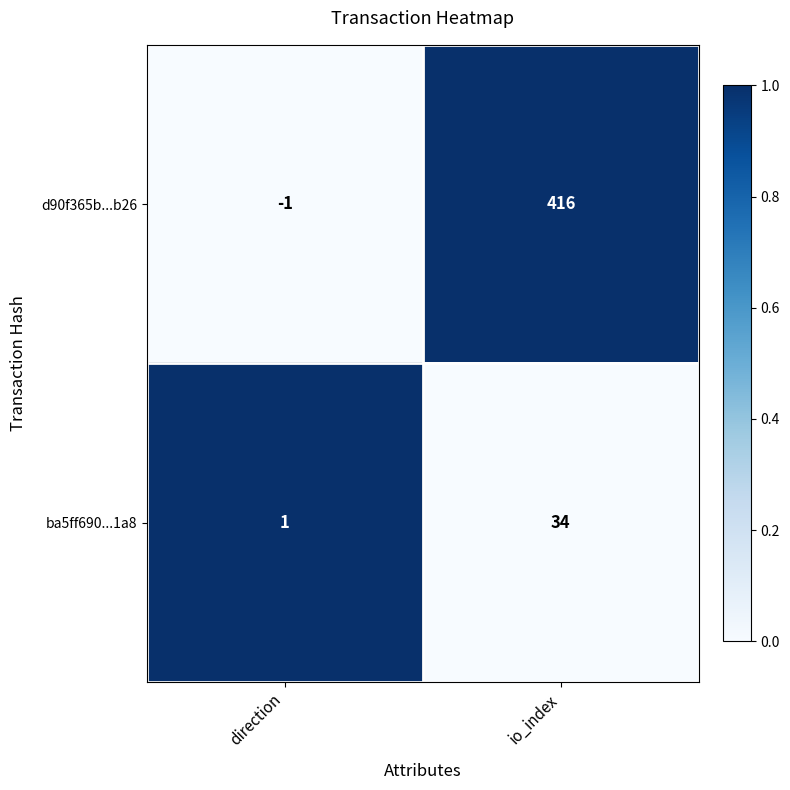

What is the difference between the d90f365b...b26 values at io_index and direction?

417